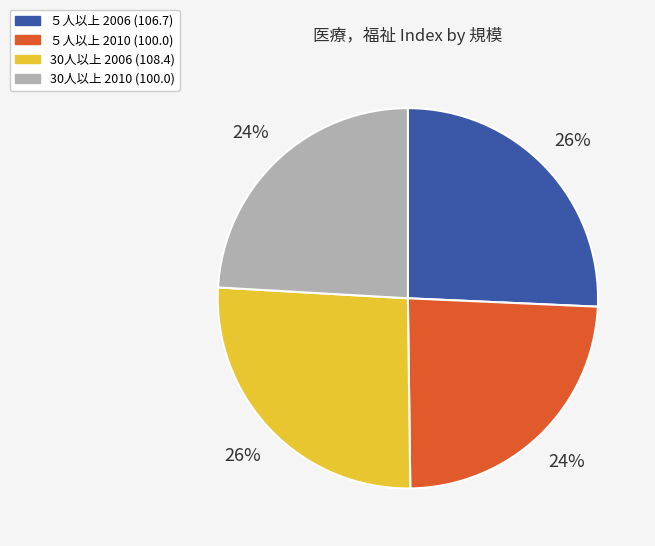

Approximately how many times larger is the value at 30人以上 2010 (100.0) compared to 30人以上 2006 (108.4)?

0.9